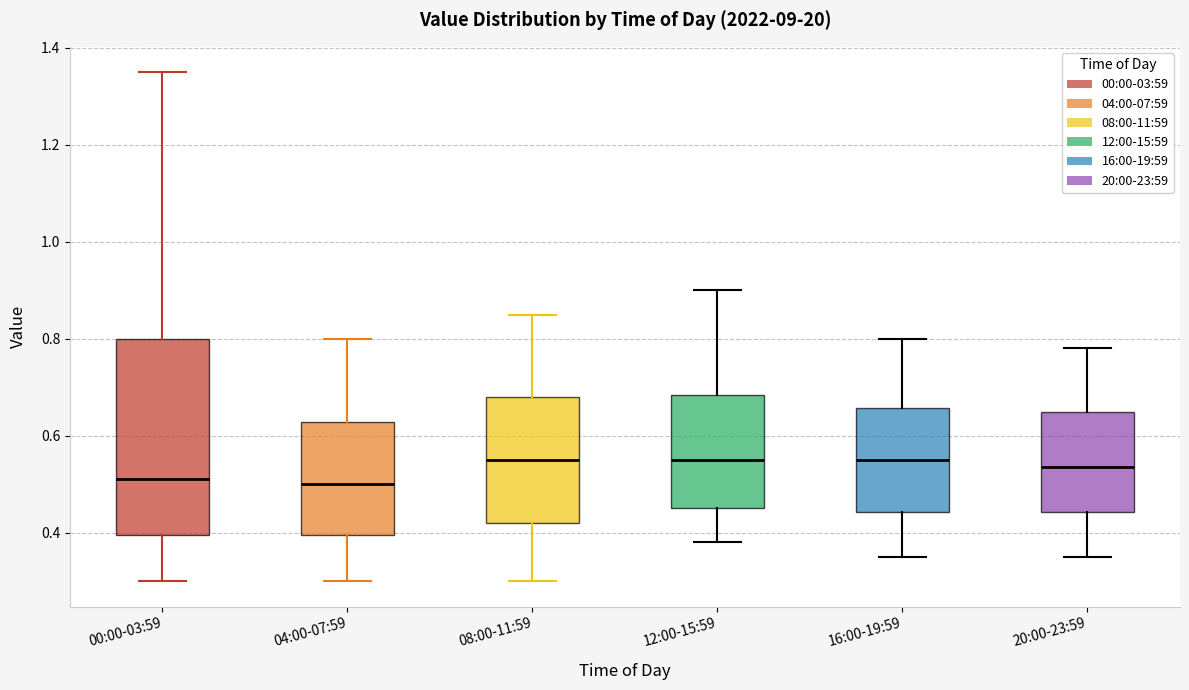

Reading left to right, read every box against the y-axis: the position of its median line, the range the box covers, and the ends of its whiskers. The values are not printed on the chart, so give them approximately, as read against the axis.

00:00-03:59: median 0.52, box 0.40 to 0.80, whiskers 0.30 to 1.36
04:00-07:59: median 0.50, box 0.40 to 0.62, whiskers 0.30 to 0.80
08:00-11:59: median 0.56, box 0.42 to 0.68, whiskers 0.30 to 0.86
12:00-15:59: median 0.56, box 0.46 to 0.68, whiskers 0.38 to 0.90
16:00-19:59: median 0.56, box 0.44 to 0.66, whiskers 0.36 to 0.80
20:00-23:59: median 0.54, box 0.44 to 0.66, whiskers 0.36 to 0.78